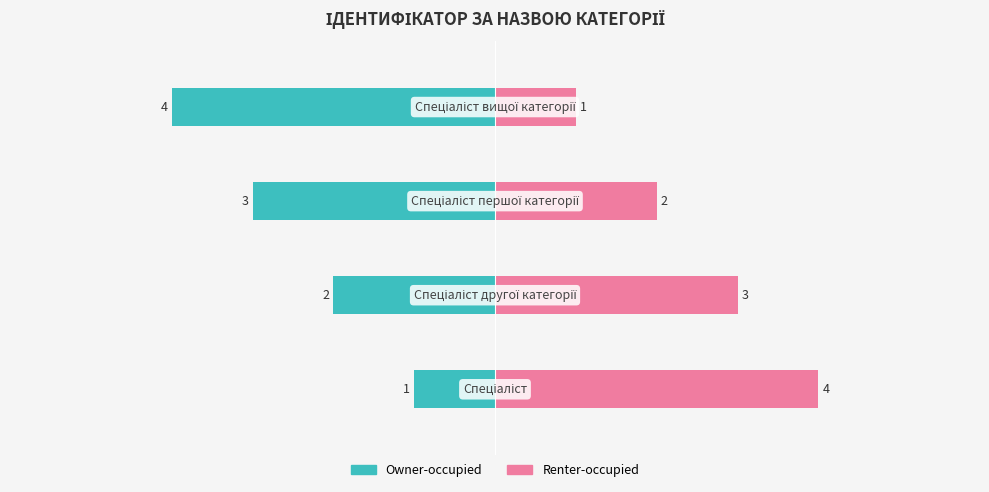

What is the sum of all Owner-occupied values?

-10